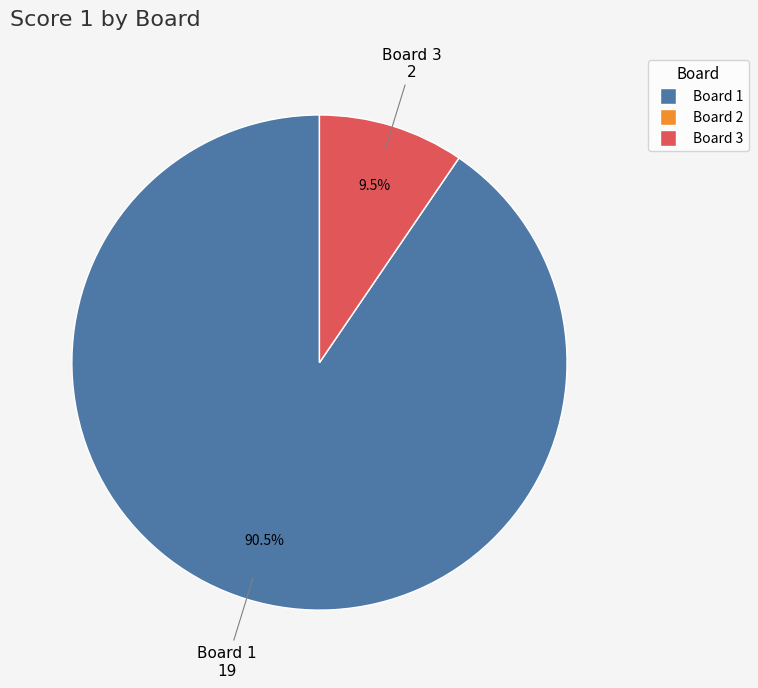

Combined, what portion of the pie is Board 1 and Board 3?

100.0%